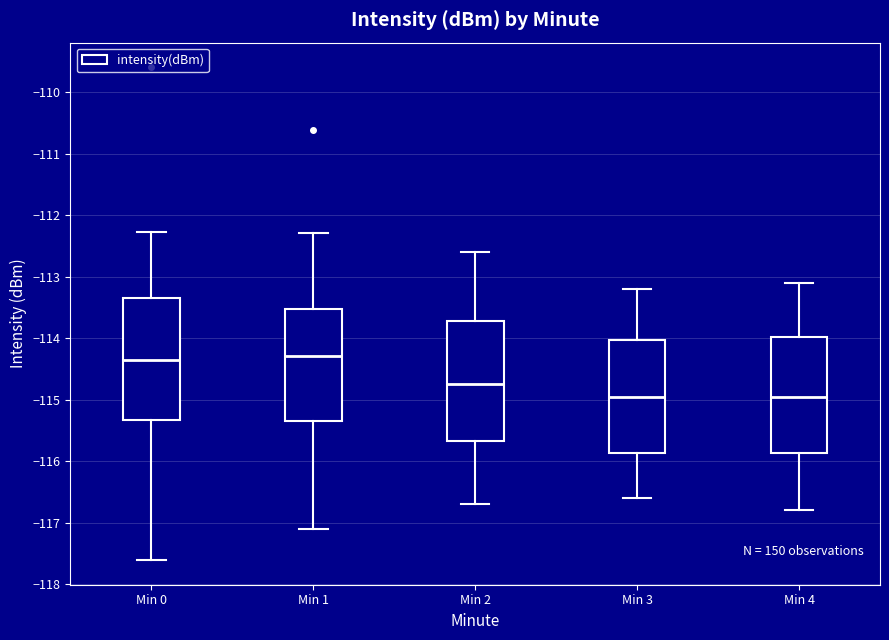

Where does the median line of the box for Min 1 sit on the y-axis? The values are not printed on the chart, so give them approximately, as read against the axis.

-114.3